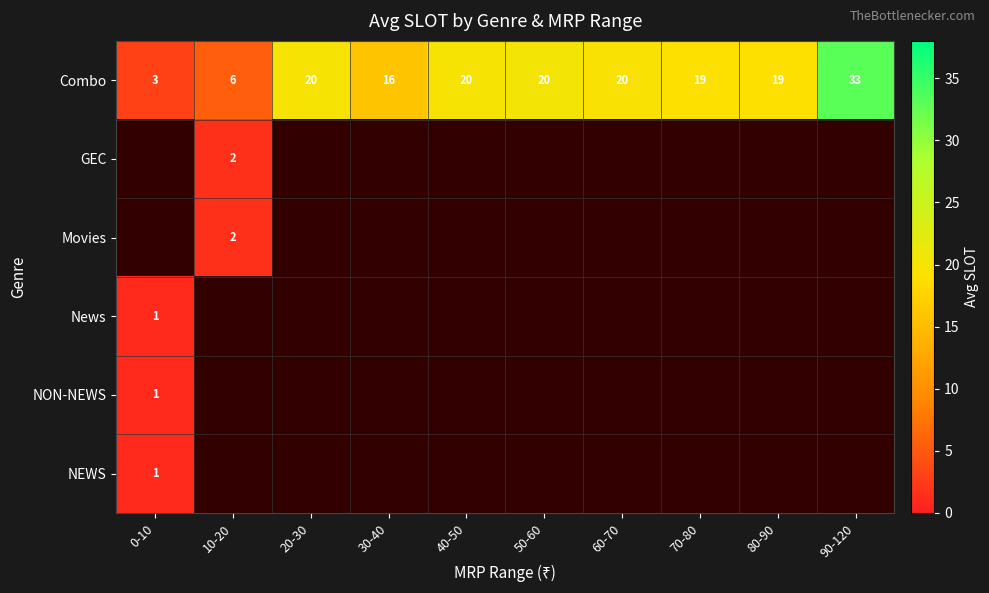

The Combo series shows 2 at 0-10. True or false?

False